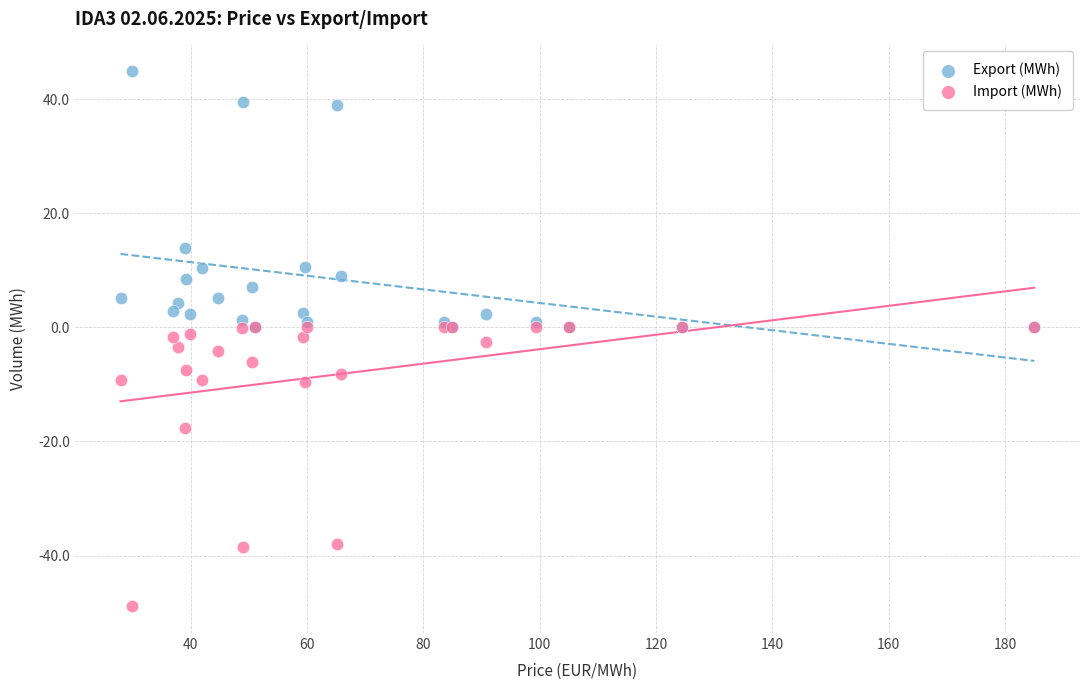

In the Export (MWh) series, what Y value is closest to 22?

13.9